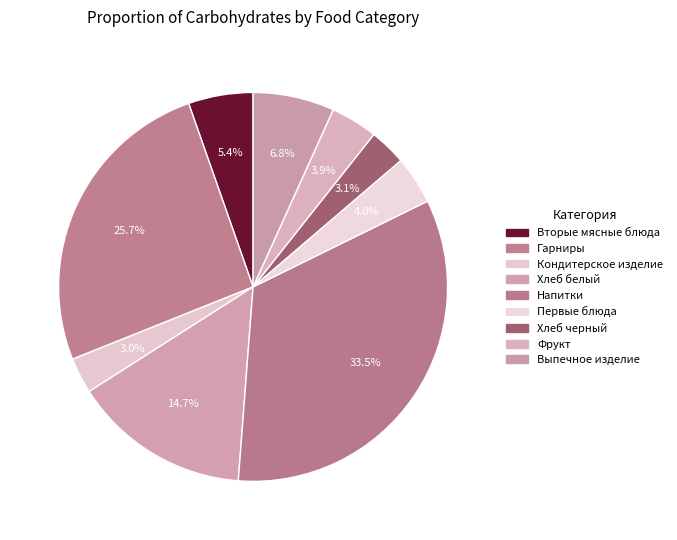

To the nearest percent, what is the difference between the largest and smallest slice percentages?

31%